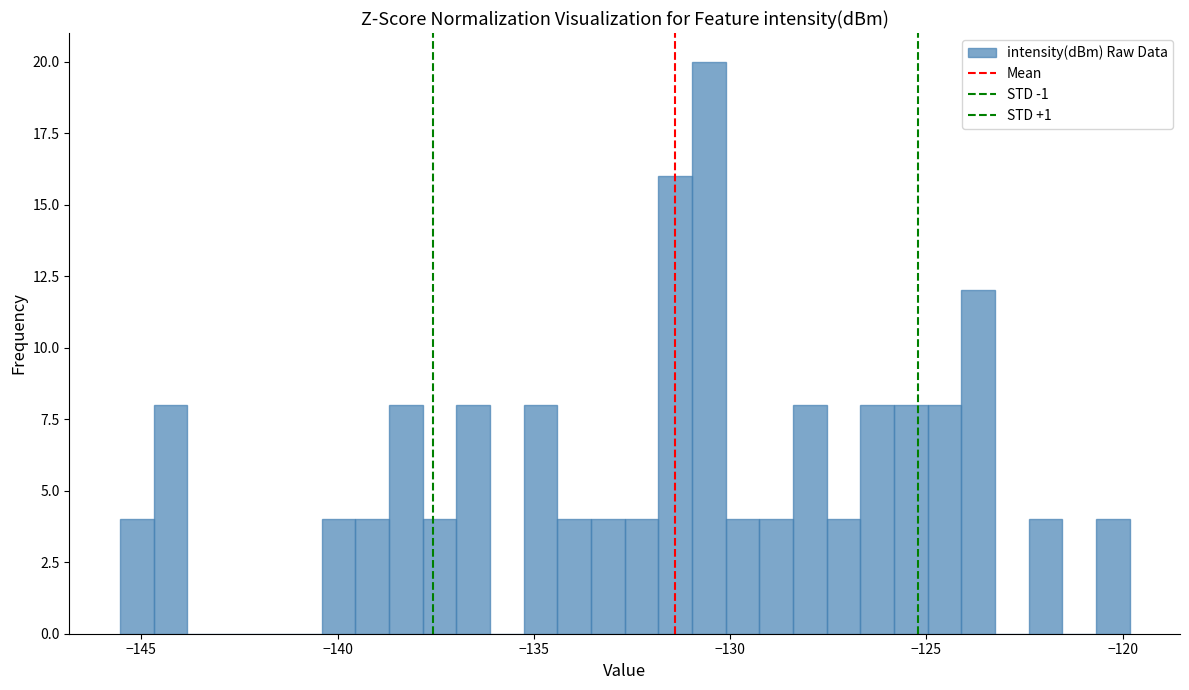

Read against the x-axis, roughly where is the centre of the tallest bar?

-130.5